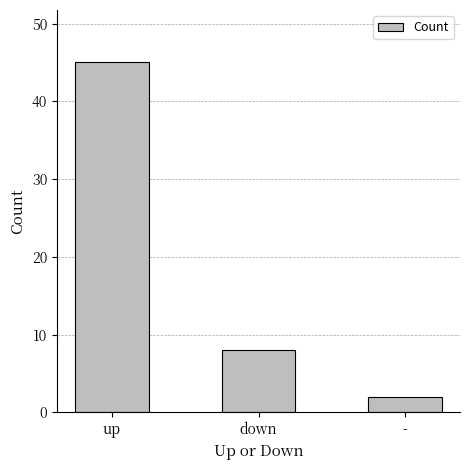

Reading right to left, transcribe all the data shown in this chart.

-=2	down=8	up=45